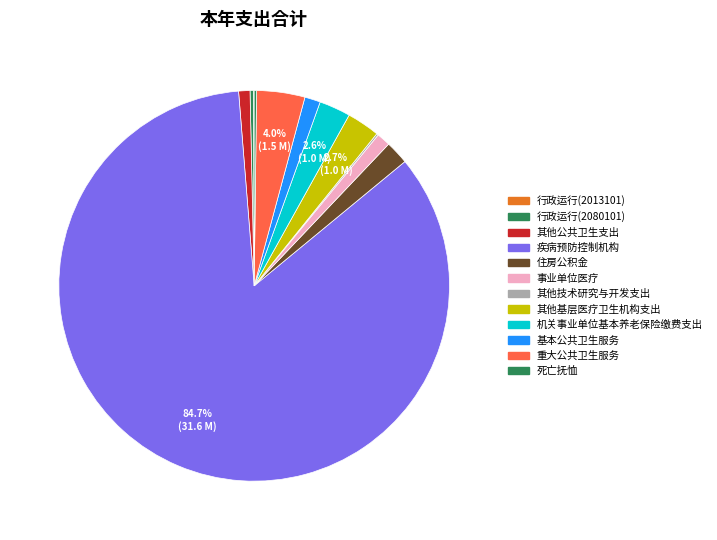

How much of the chart is everything except 死亡抚恤?

99.8%